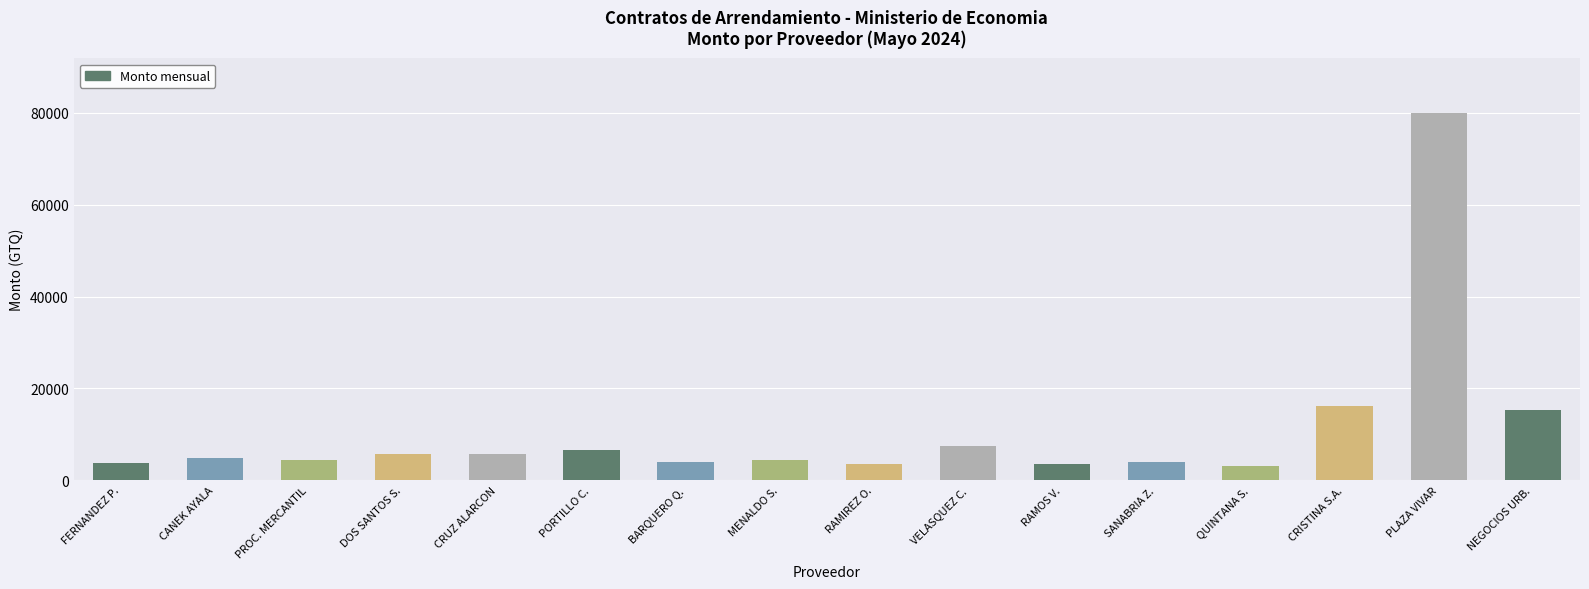

Approximately how many times larger is the value at CRUZ ALARCON compared to CRISTINA S.A.?

0.4